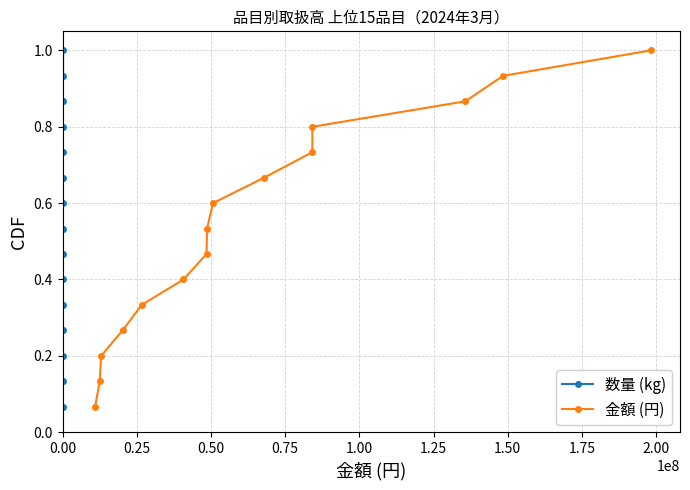

True or false: 数量 (kg) and 金額 (円) cross at least once.

False